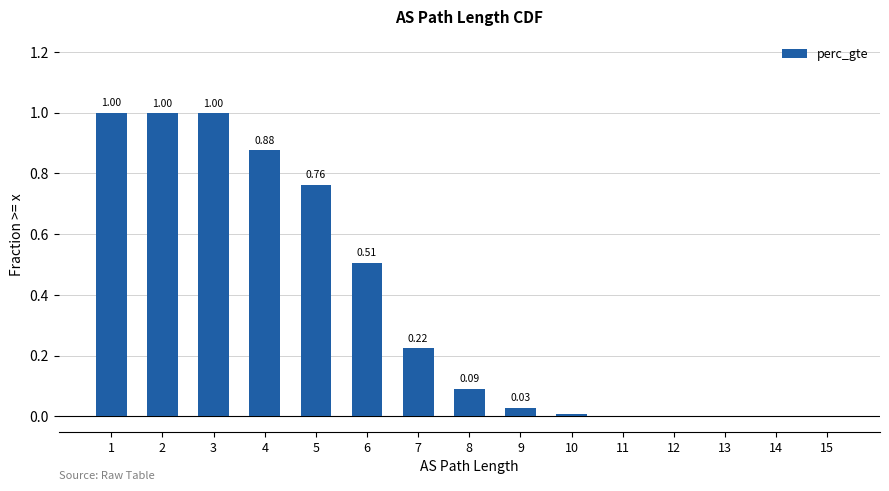

What is the change in value from 2 to 12?

-1.0